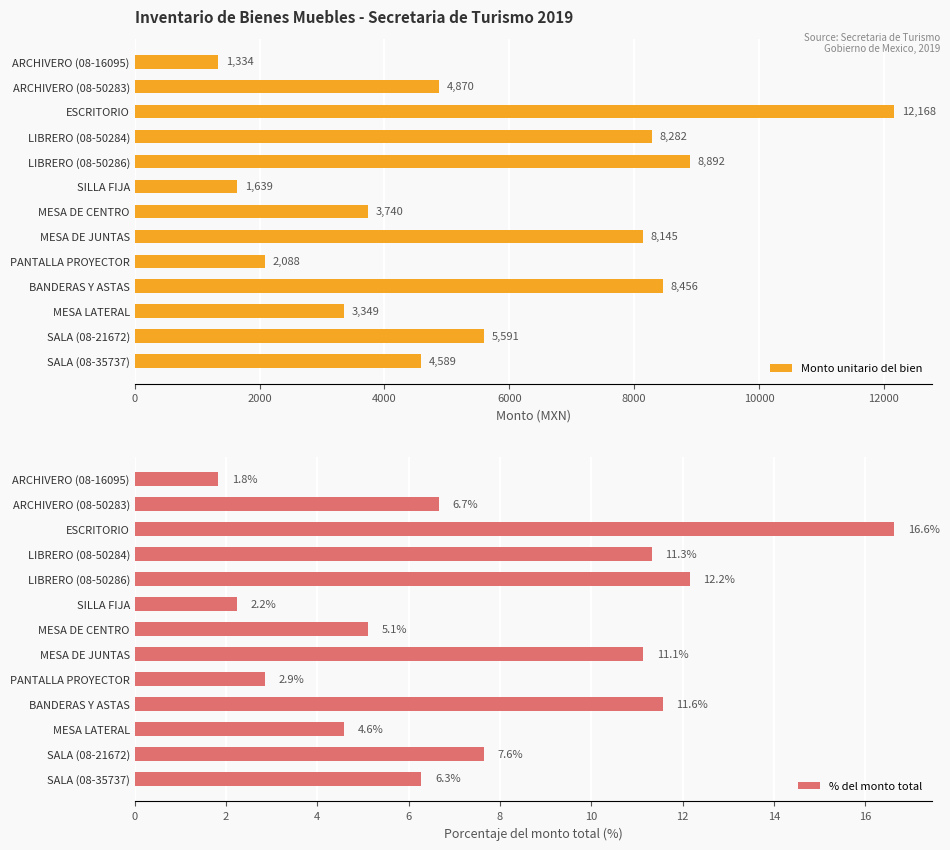

Count the number of categories in the chart.

13